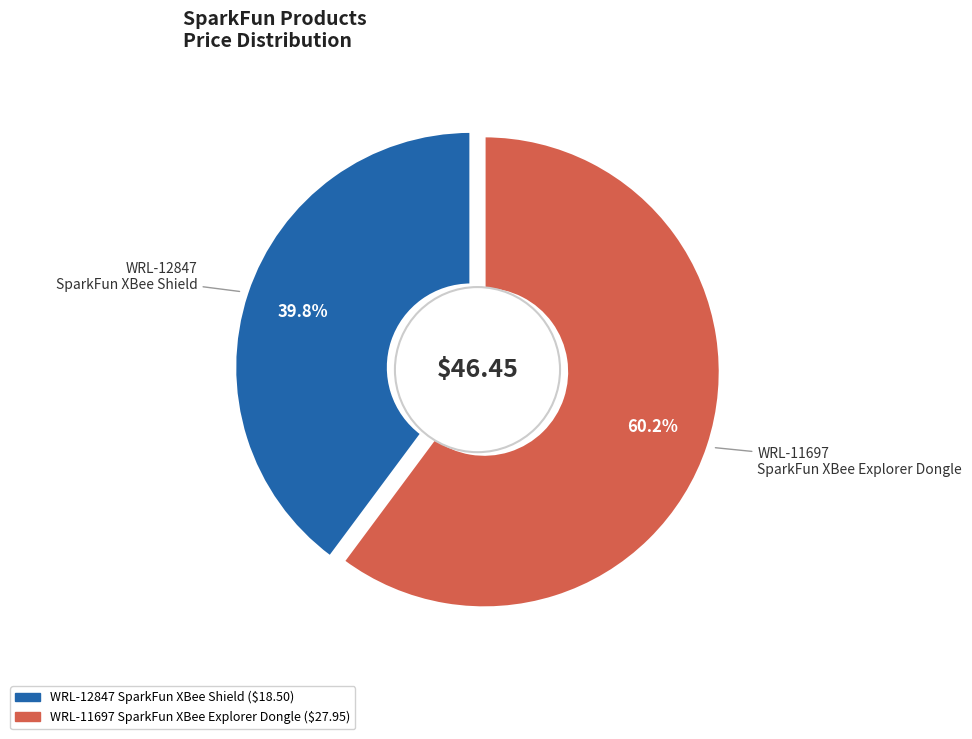

What is the majority slice?

WRL-11697
SparkFun XBee Explorer Dongle